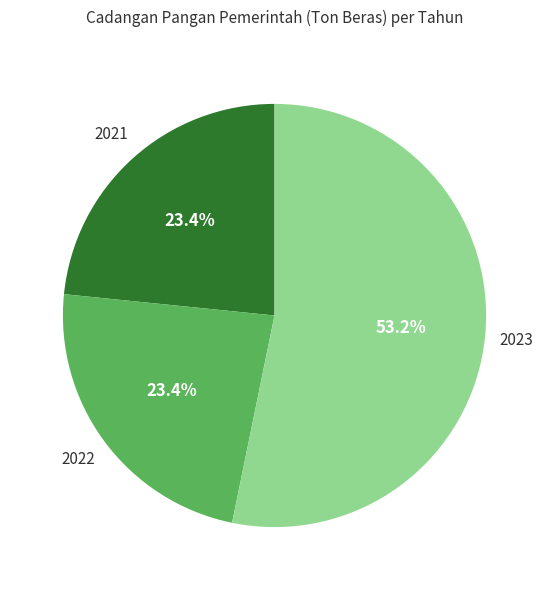

How many slices are in this pie chart?

3